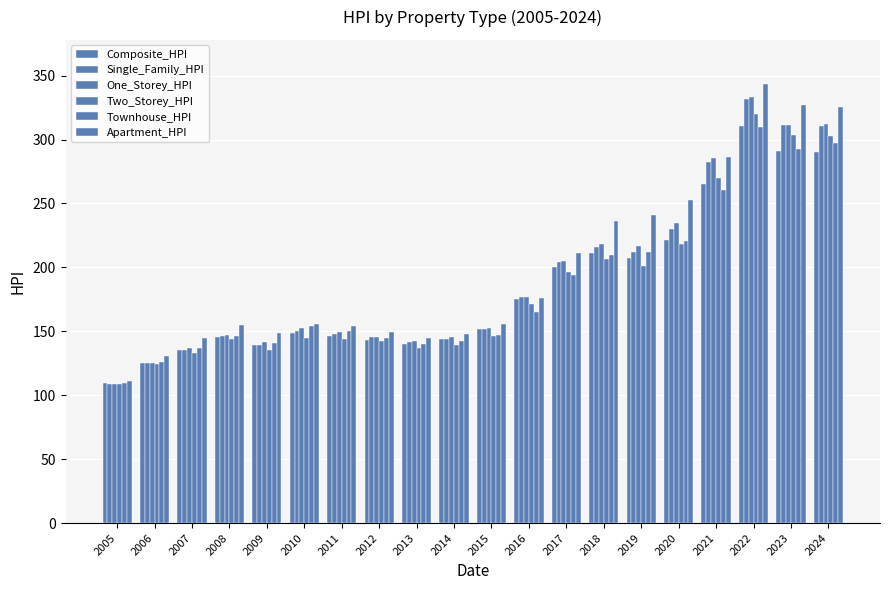

Between 2006 and 2012, which is larger?

2012